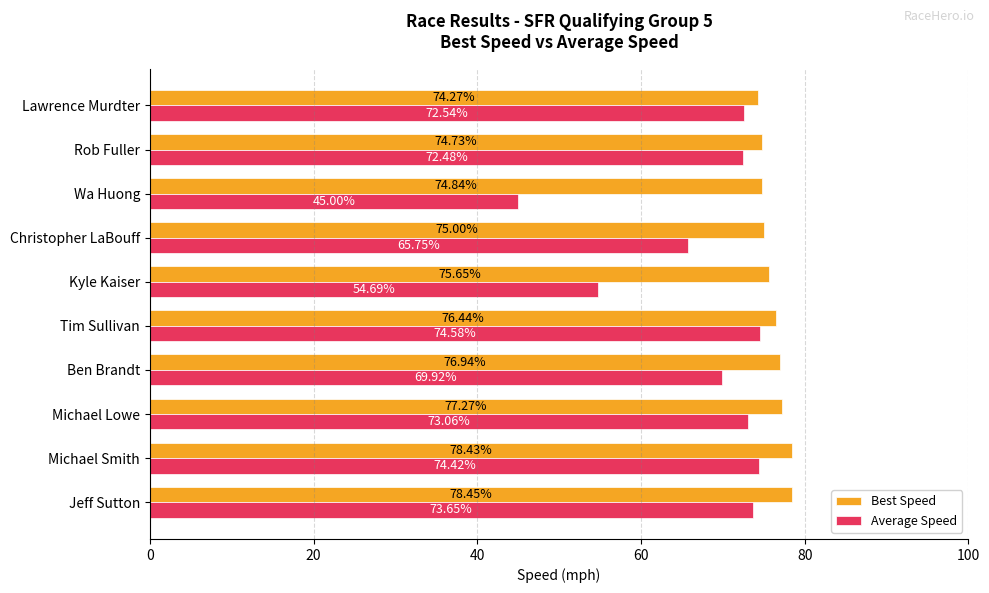

Which series has the largest range (max minus min)?

Average Speed